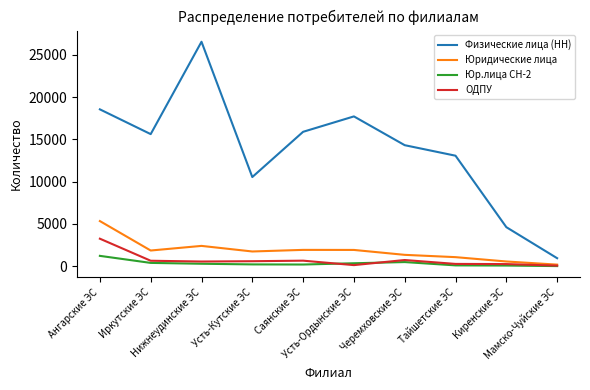

Which series has the largest total across all categories?

Физические лица (НН)